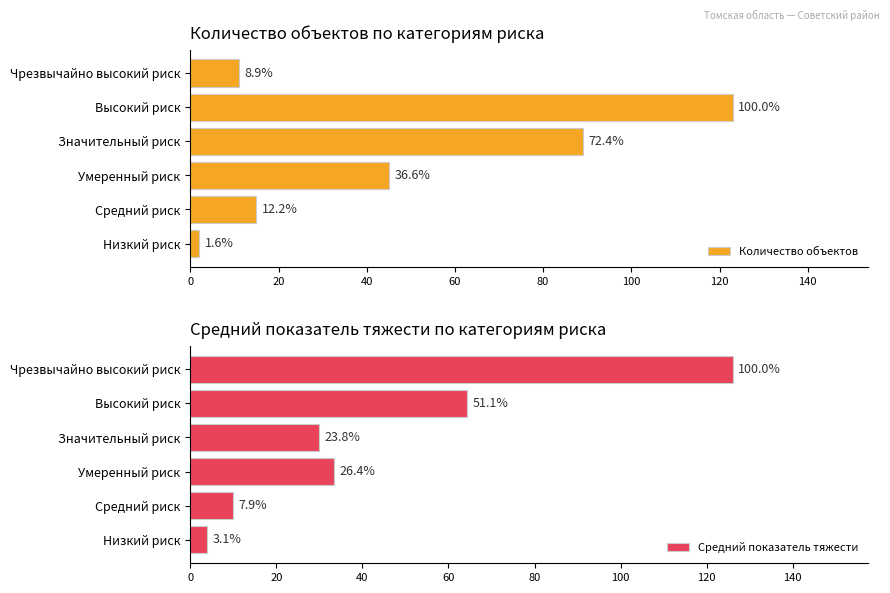

How many distinct data groups are displayed?

2